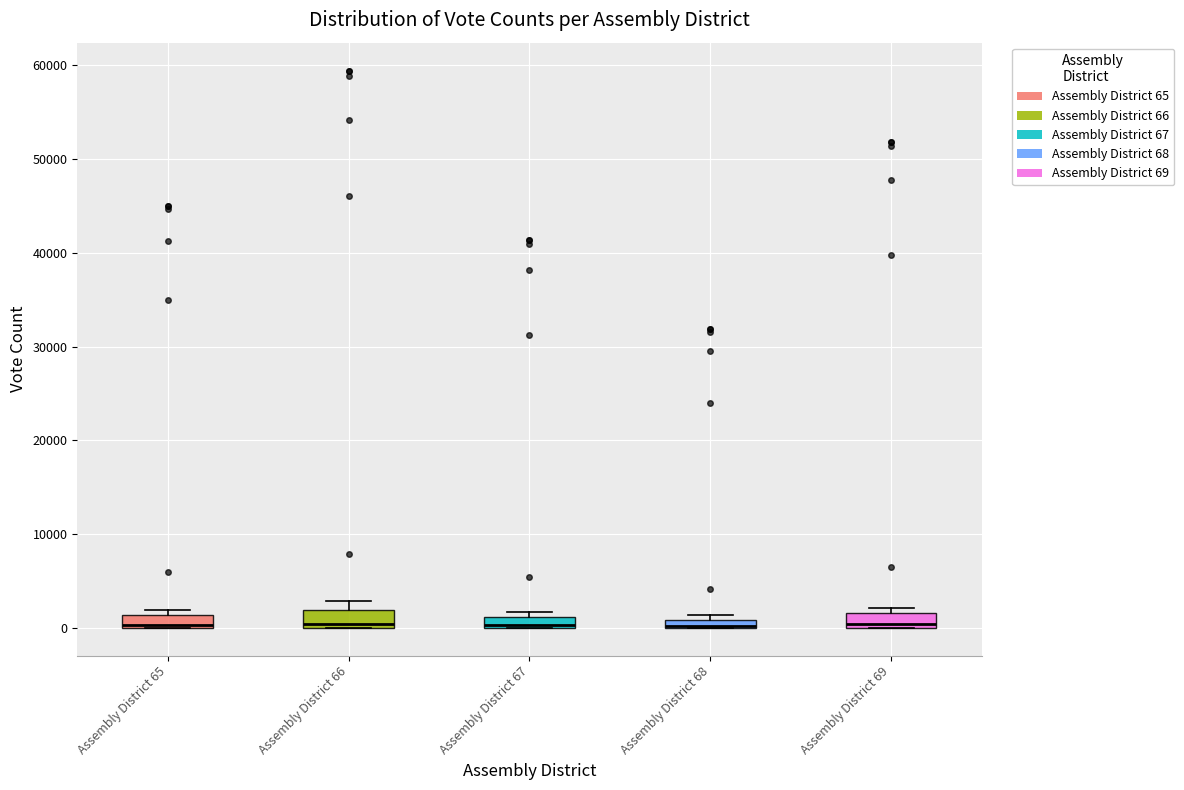

Where does the upper whisker of the box for Assembly District 66 end on the y-axis? The values are not printed on the chart, so give them approximately, as read against the axis.

3000